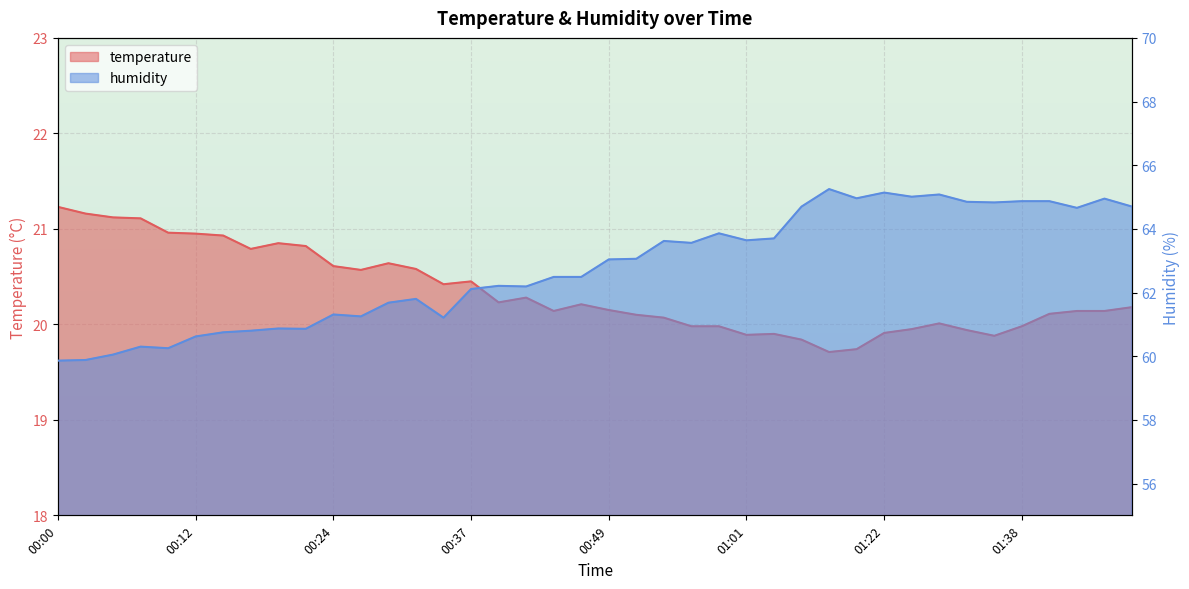

What is the difference between the maximum and minimum values in the temperature series?

1.5